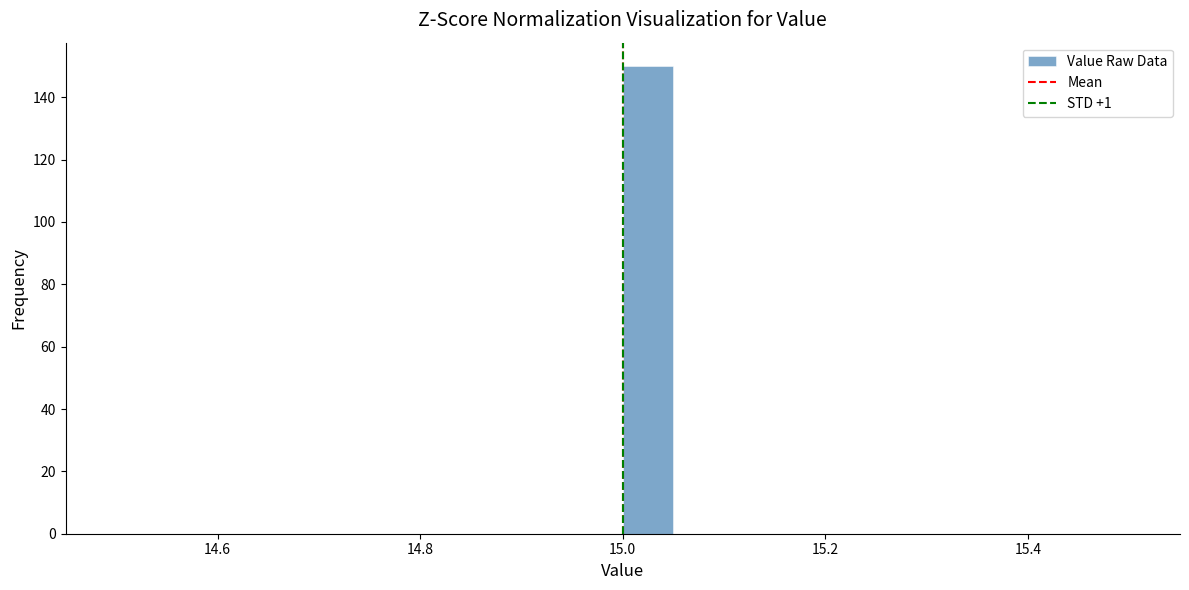

Read against the x-axis, roughly where is the centre of the tallest bar?

15.02